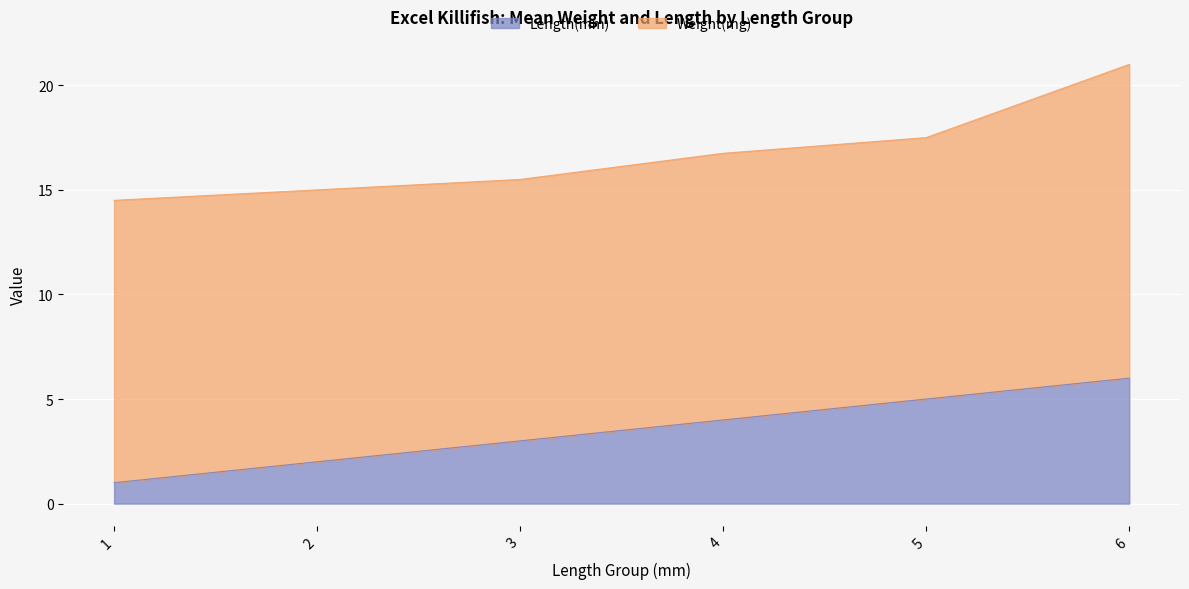

The value of Length(mm) at 2 is 1.3. True or false?

False